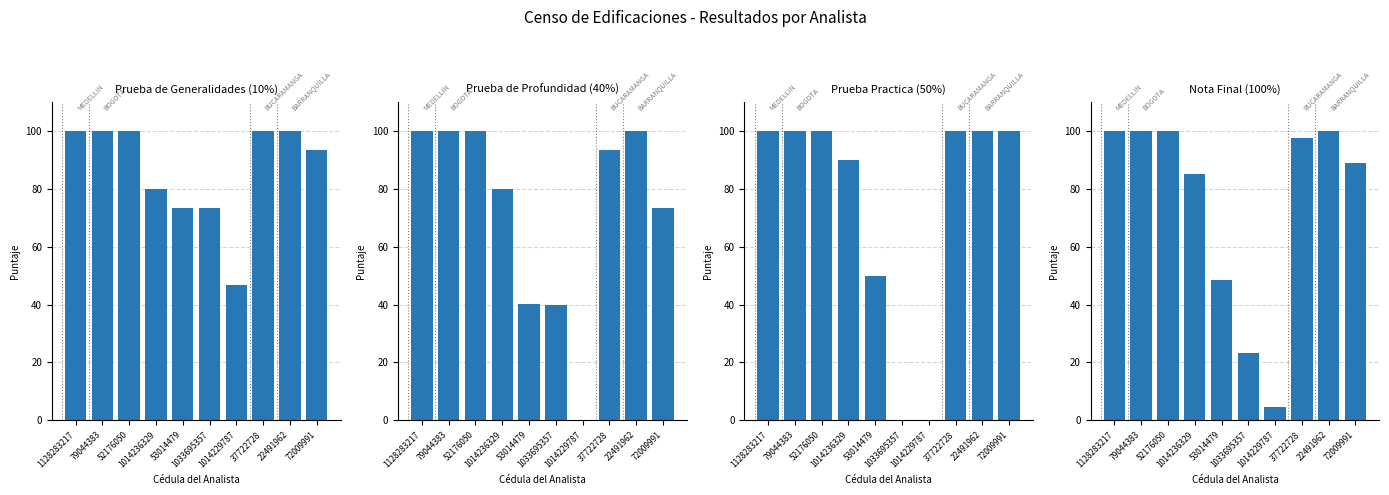

What is the value of the Prueba de Generalidades (10%) bar at the 7th from the left?

46.7